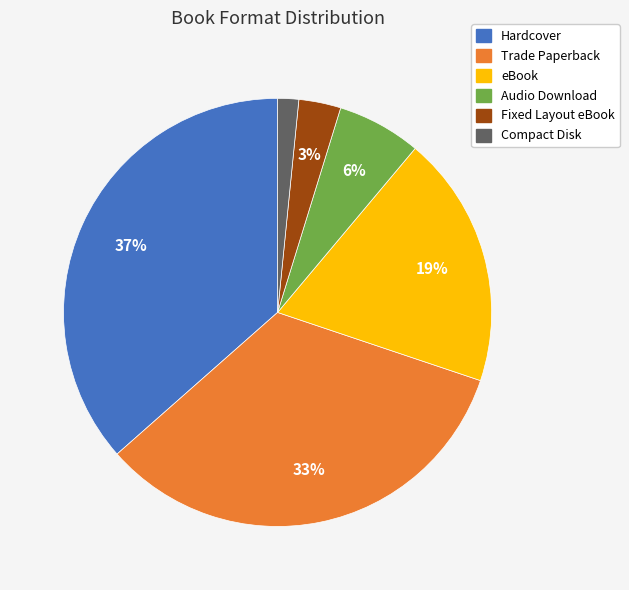

What is the ratio of the value at Audio Download to the value at Hardcover?

0.2